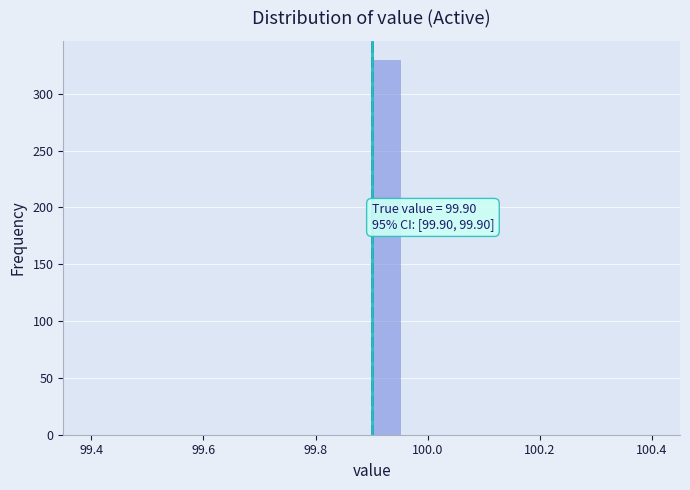

Around what value on the x-axis is the tallest bar? Give the approximate position of its centre, as read against the axis.

99.92